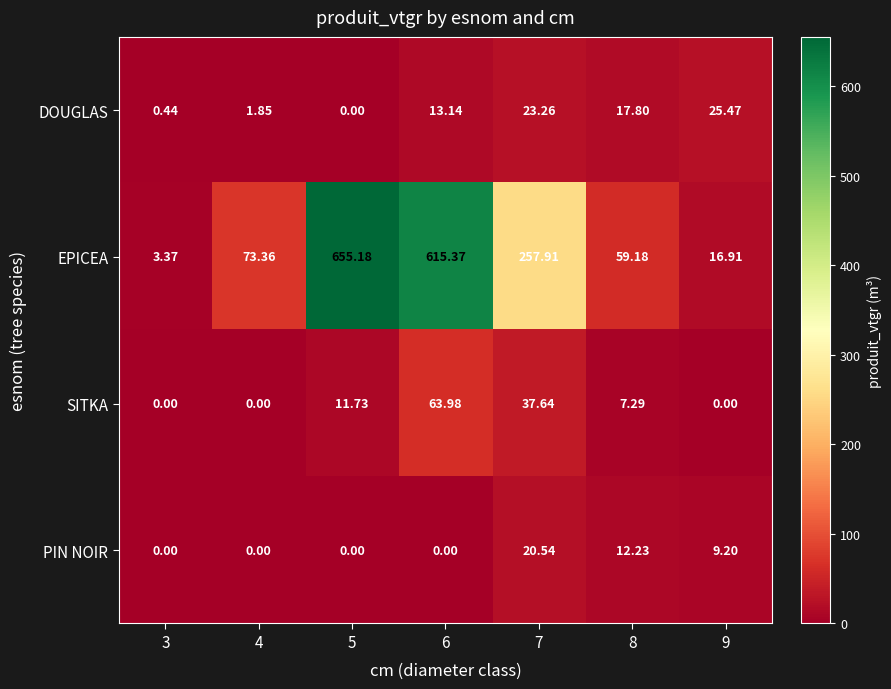

Rank the series at 6 from highest to lowest value.

EPICEA, SITKA, DOUGLAS, PIN NOIR